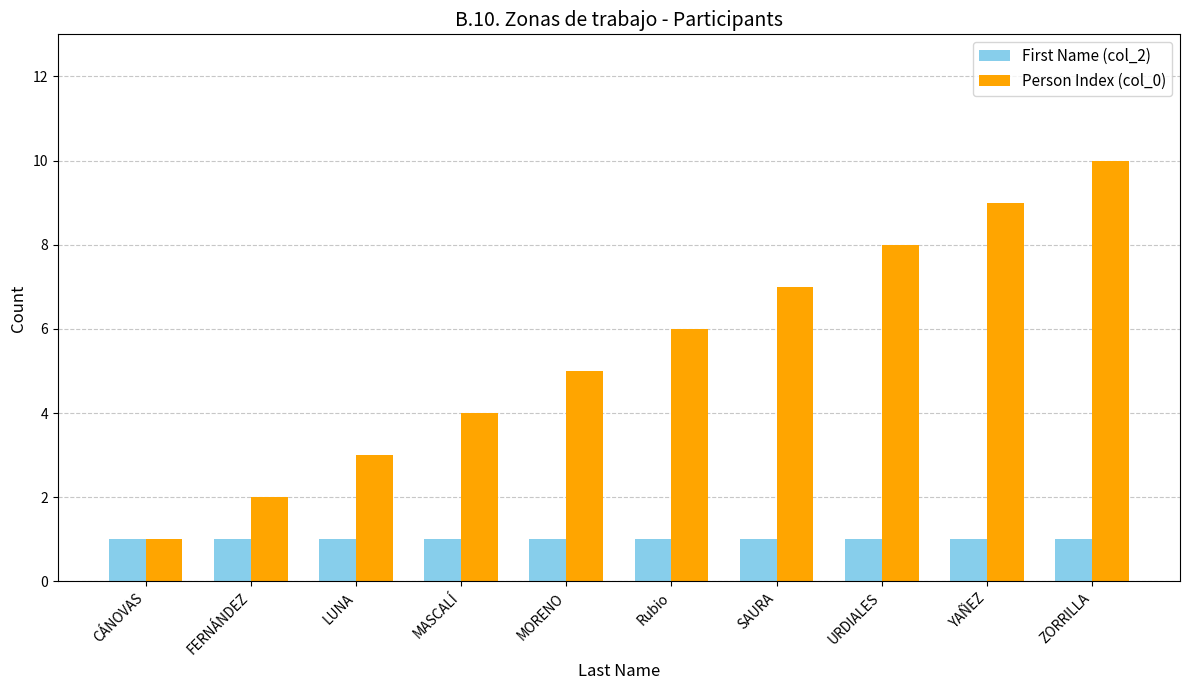

Which category has the lowest value in the Person Index (col_0) series?

CÁNOVAS